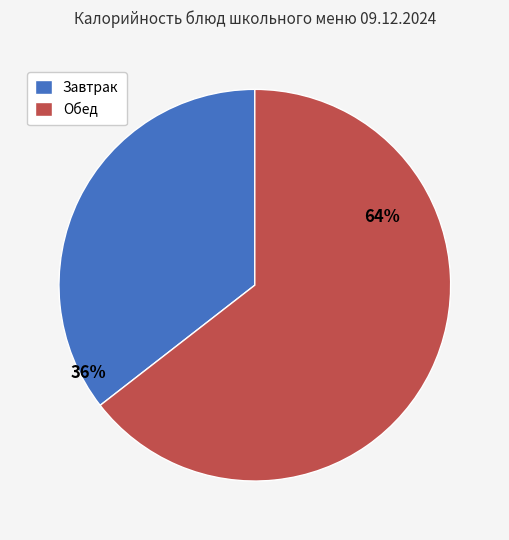

What is the majority slice?

Обед